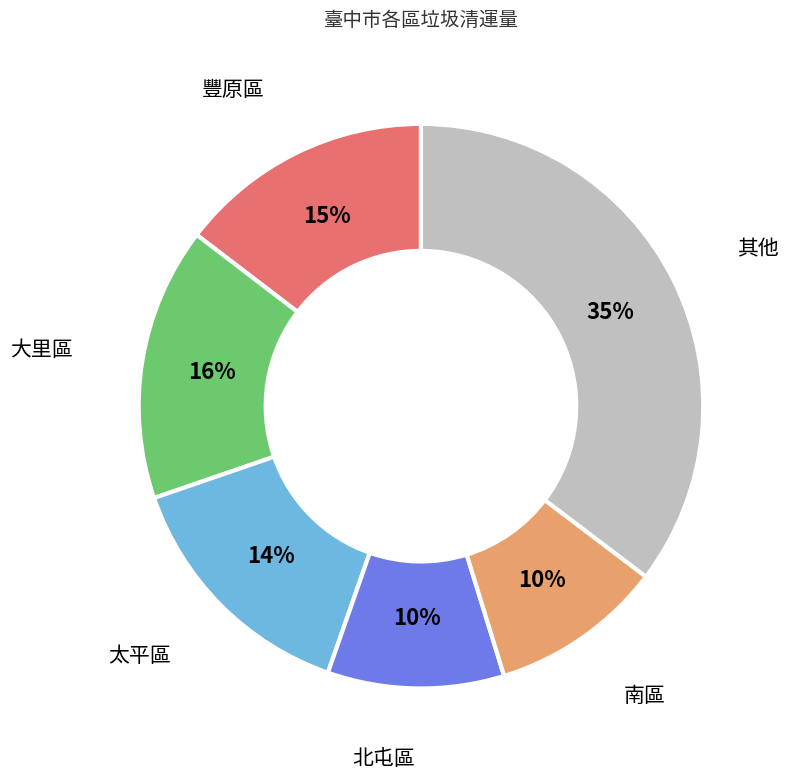

How many segments does this pie chart have?

6